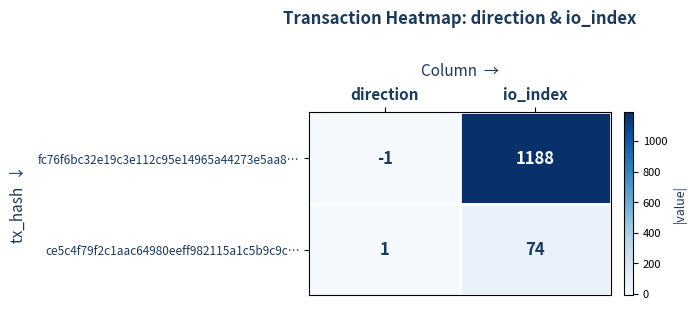

Where is ce5c4f79f2c1aac64980eeff982115a1c5b9c9c… nearest to the value 37?

direction